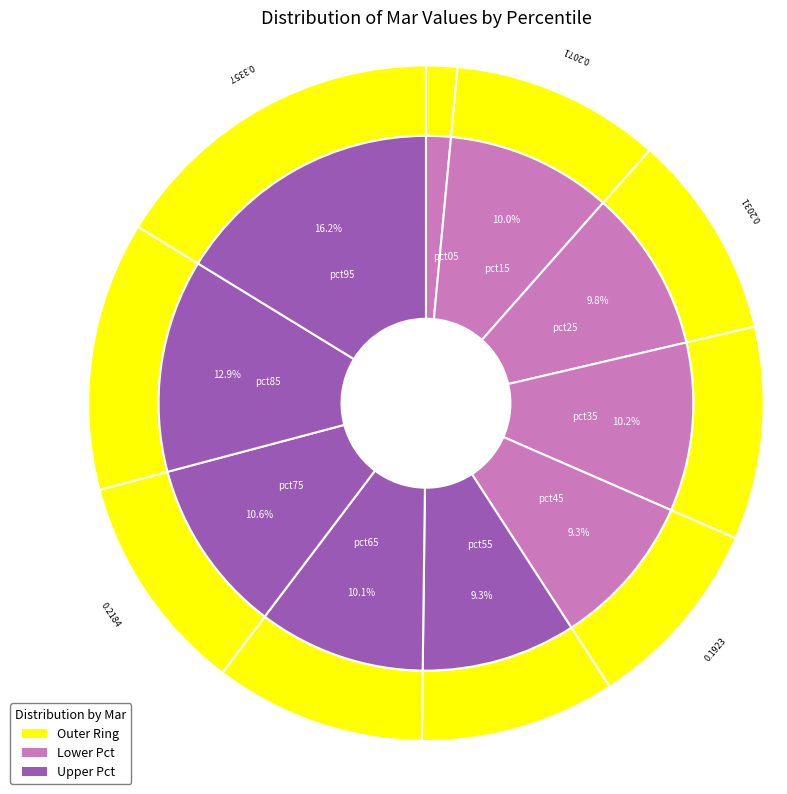

To the nearest percent, what is the difference between the pct55 and pct75 slice percentages?

1%